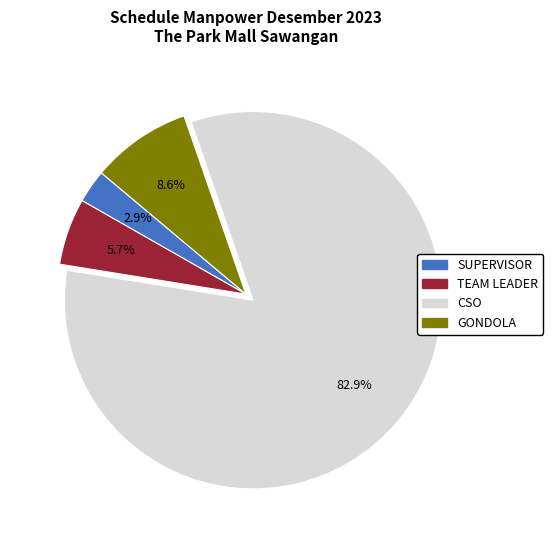

True or false: TEAM LEADER accounts for 6% of the total.

True